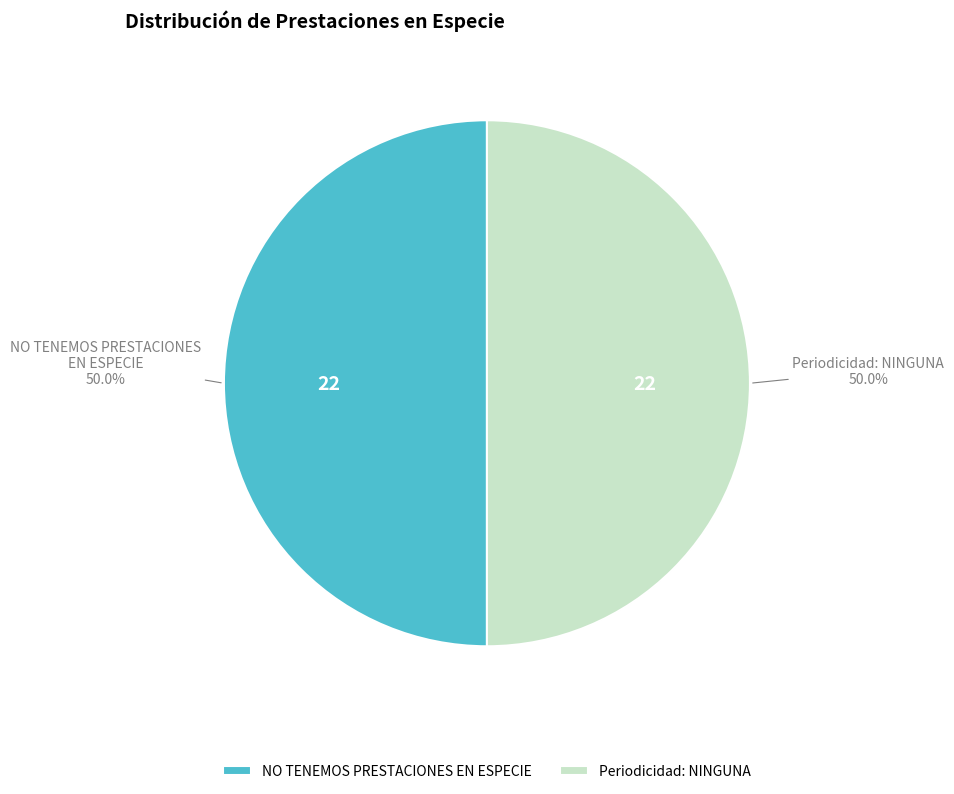

To the nearest percent, what is the average slice percentage?

50%